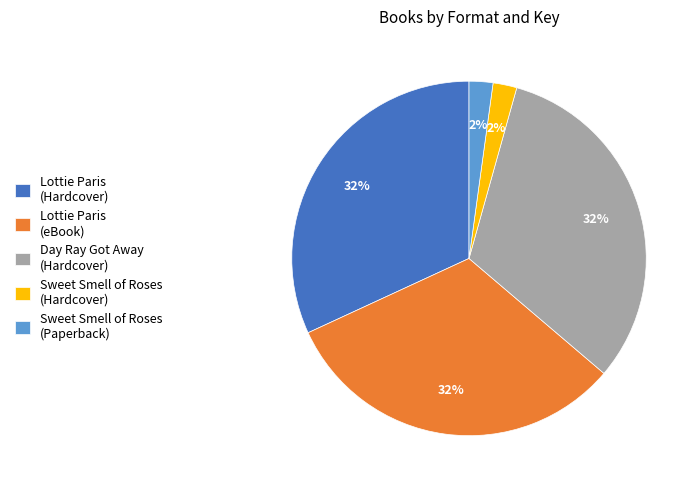

Is there any slice that represents more than half of the pie?

No